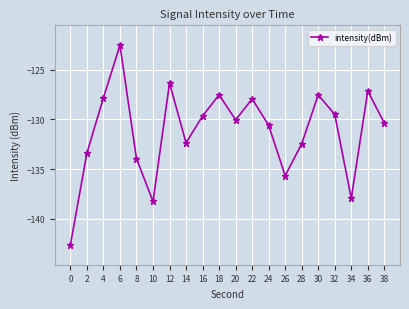

How many values exceed -130?

9